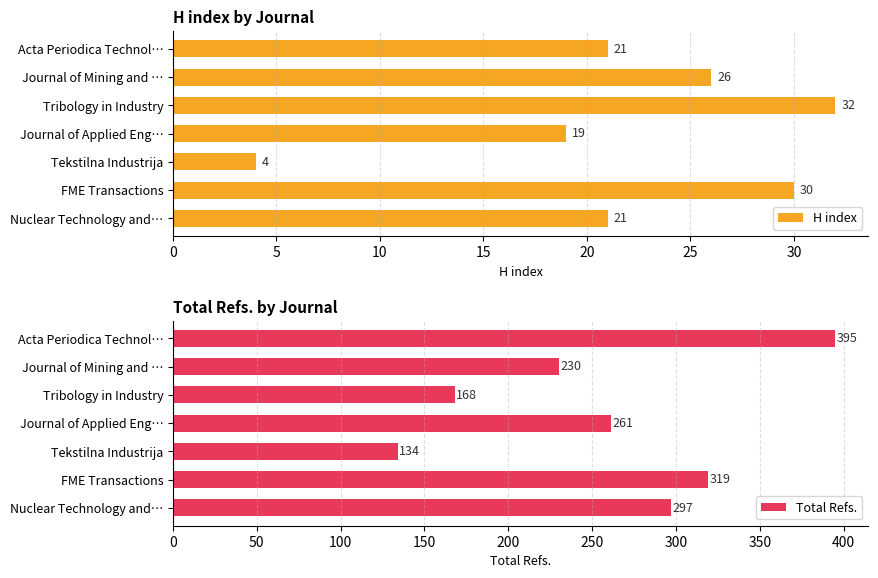

What is the sum of the H index values at Journal of Applied Eng… and FME Transactions?

49